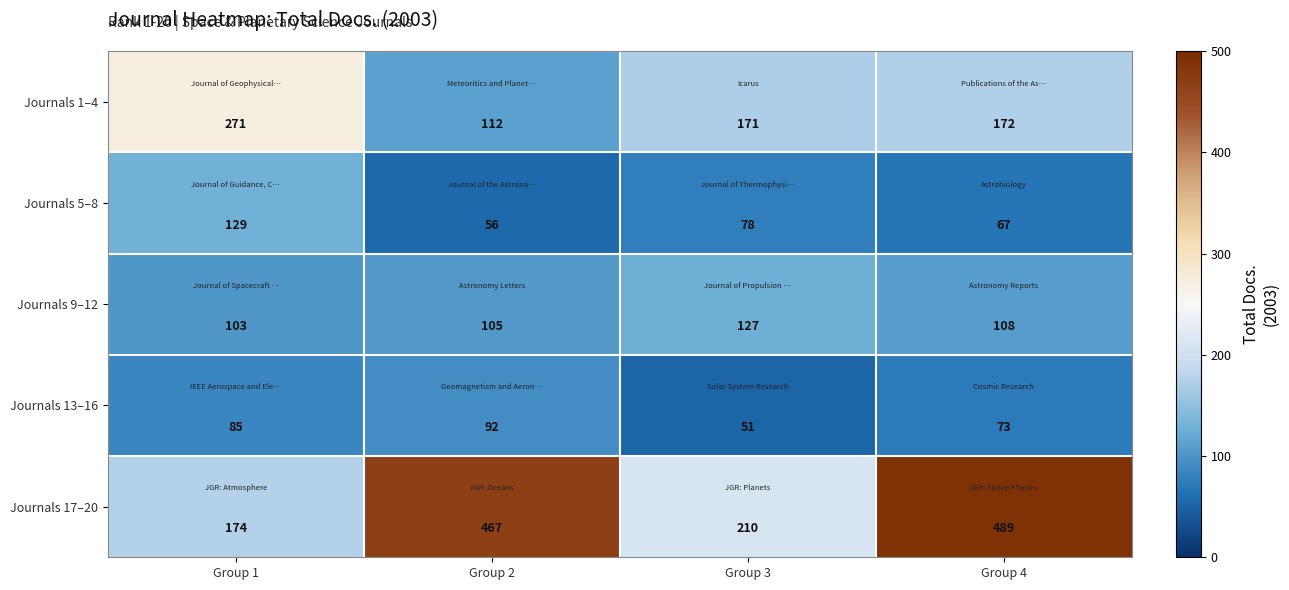

Which series has the largest total across all categories?

Journals 17–20